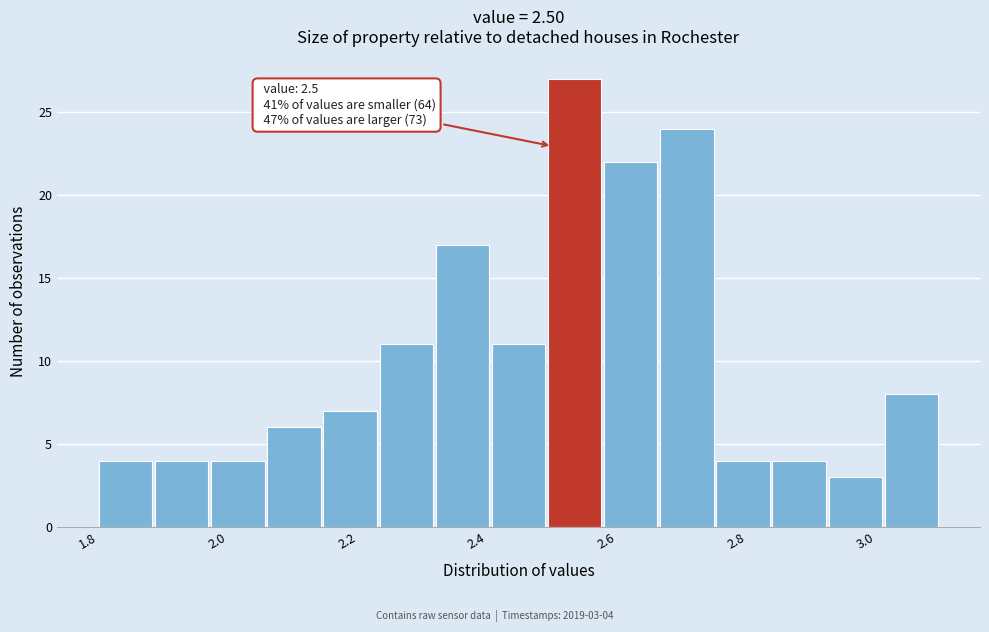

Over which range of the x-axis is the bar tallest?

2.50 to 2.58